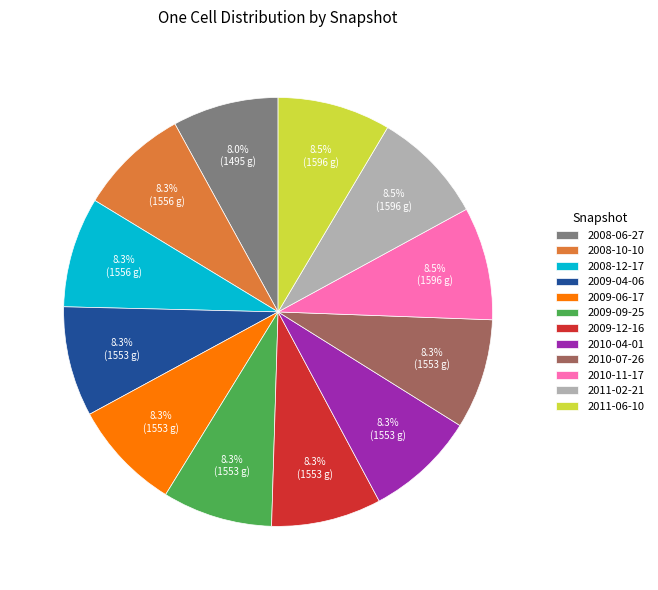

Approximately how many times larger is the value at 2009-06-17 compared to 2009-12-16?

1.0